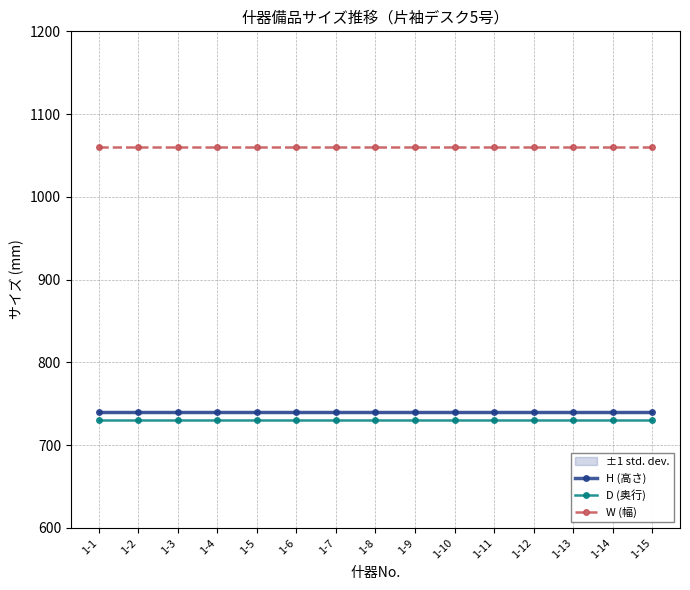

What is the lowest value of the D (奥行) series?

730